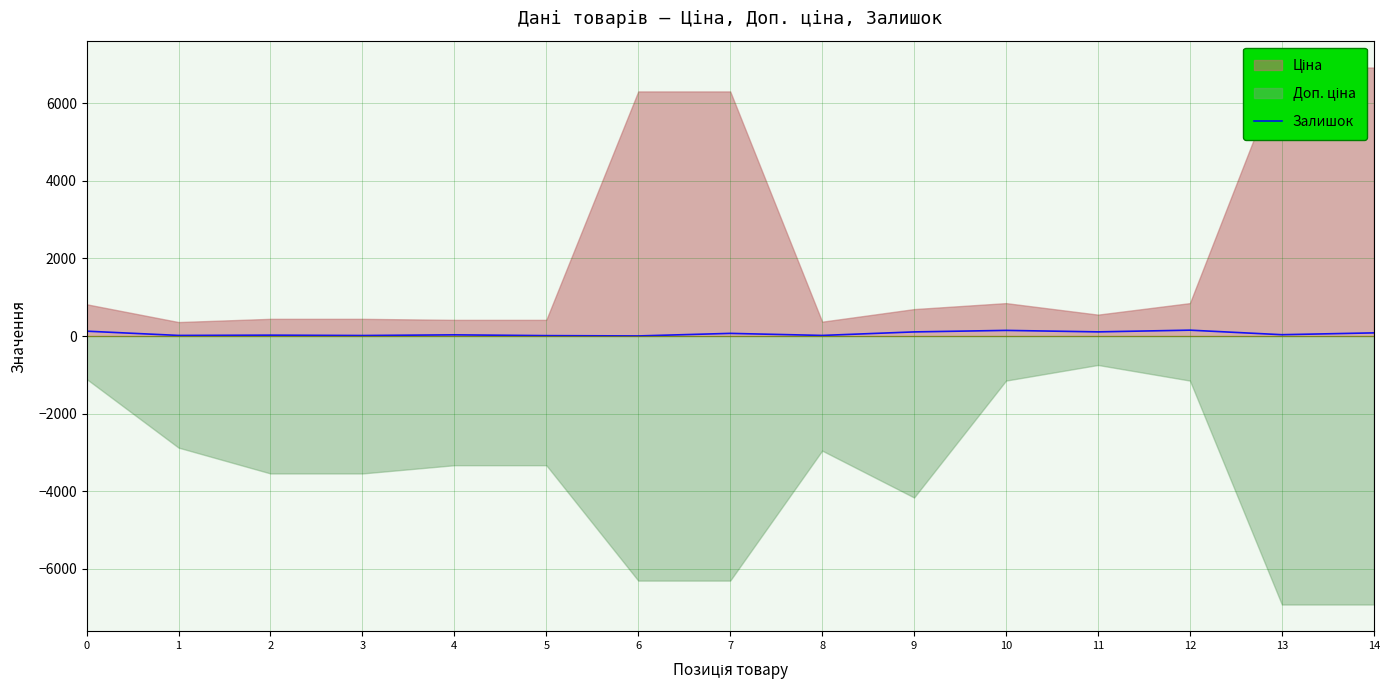

Reading right to left, what are all the values shown in this chart?

81	34	151	107	145	106	15	68	2	10	30	13	22	15	125